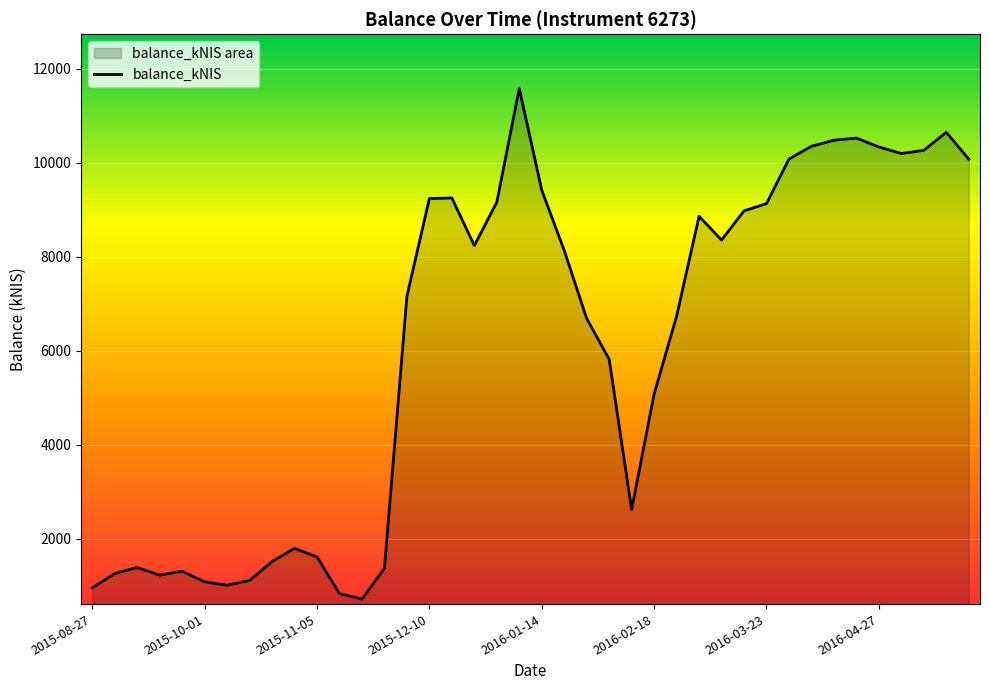

What is the maximum value shown in the chart?

11577.7